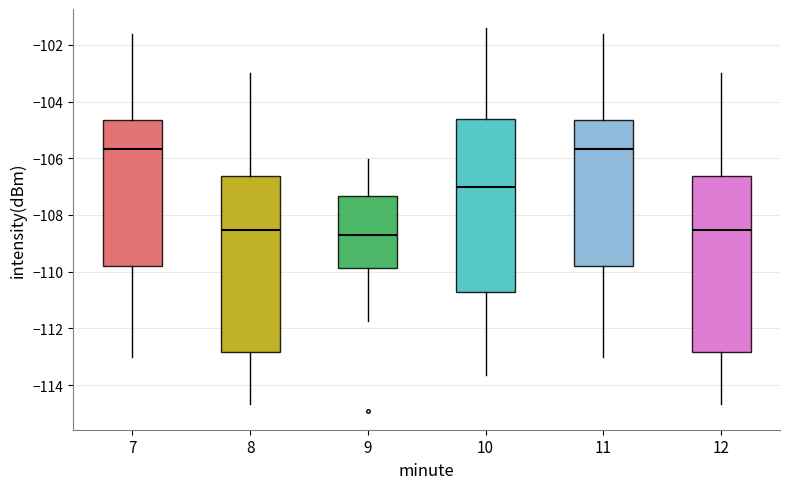

Reading left to right, transcribe this box plot: for each box, give where its median line is, the range the box spans, and where its two whiskers end, as read against the y-axis. The values are not printed on the chart, so give them approximately, as read against the axis.

7: median -105.6, box -109.8 to -104.6, whiskers -113.0 to -101.6
8: median -108.6, box -112.8 to -106.6, whiskers -114.6 to -103.0
9: median -108.6, box -109.8 to -107.4, whiskers -111.8 to -106.0
10: median -107.0, box -110.8 to -104.6, whiskers -113.6 to -101.4
11: median -105.6, box -109.8 to -104.6, whiskers -113.0 to -101.6
12: median -108.6, box -112.8 to -106.6, whiskers -114.6 to -103.0